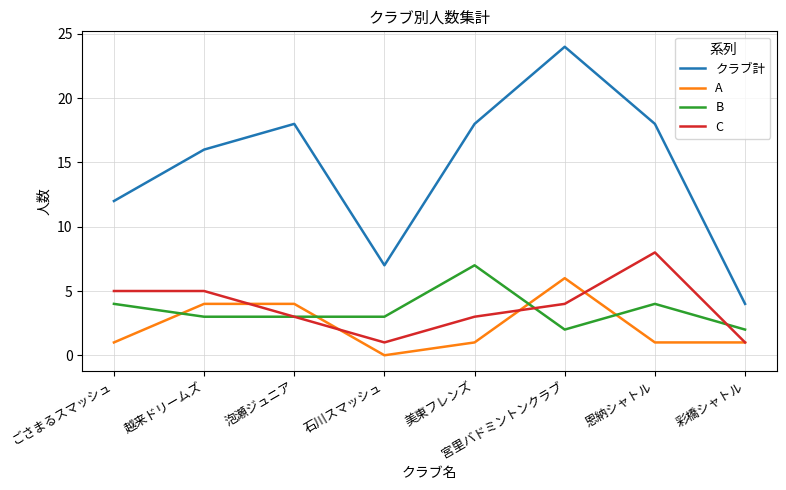

What is the spread (max minus min) of values at 恩納シャトル?

17